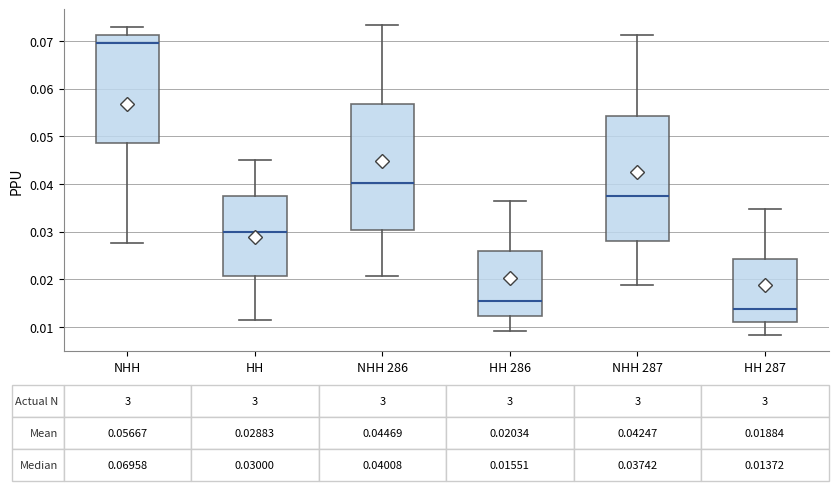

Which box's median line is the lowest?

HH 287